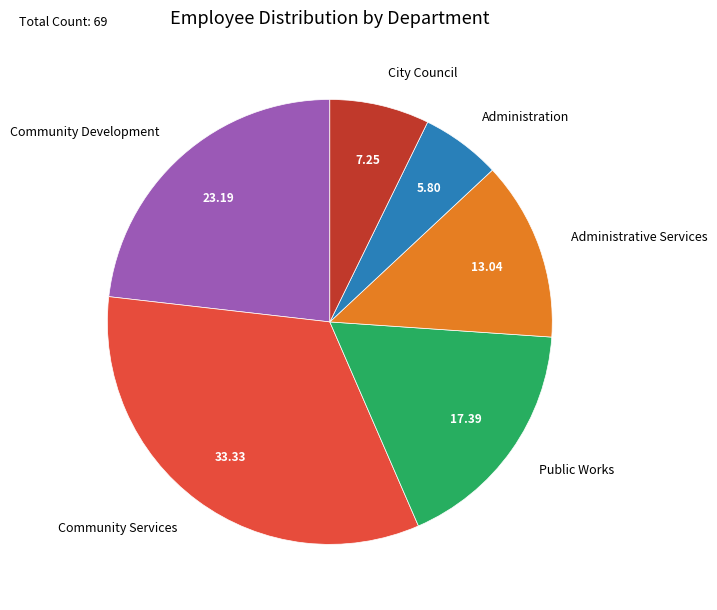

Approximately how many times larger is the value at Community Development compared to Administrative Services?

1.8